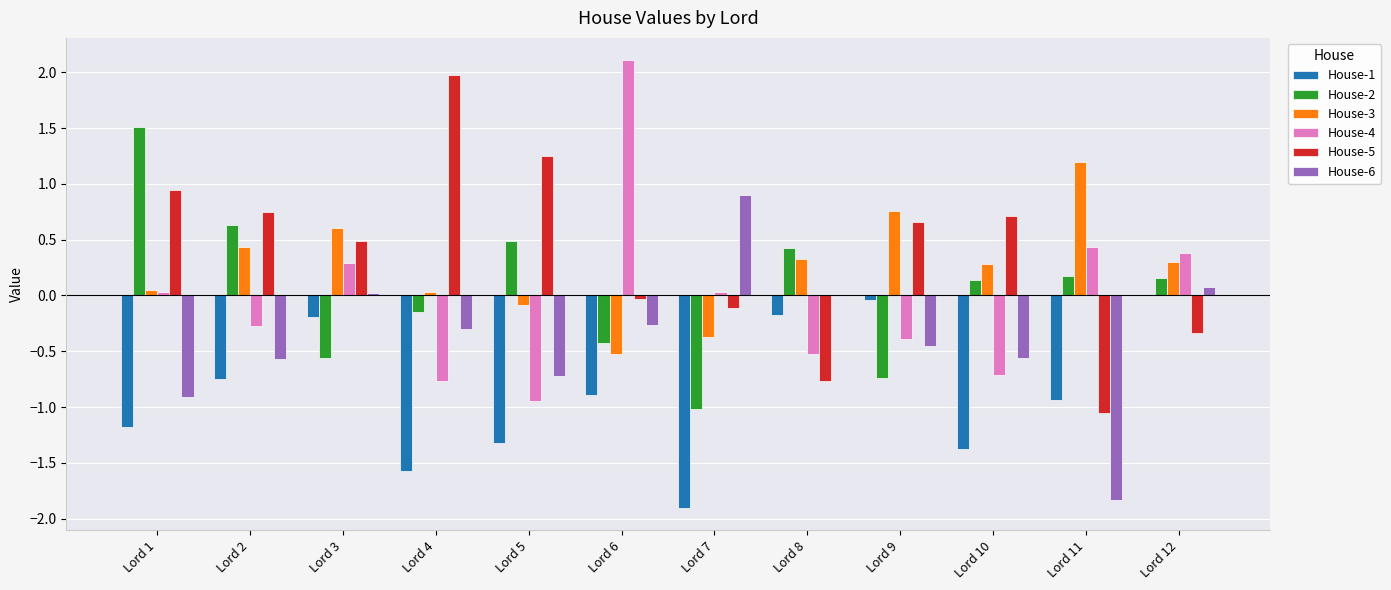

Is it true that House-2 equals -0.1 at Lord 4?

True